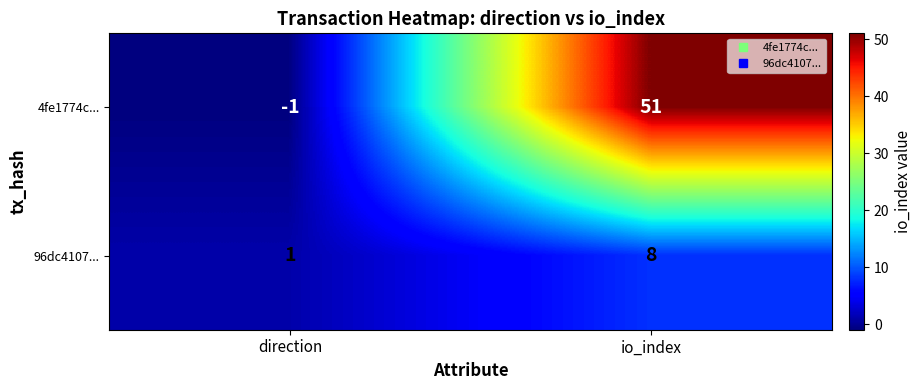

Where is 4fe1774c... nearest to the value 25?

direction